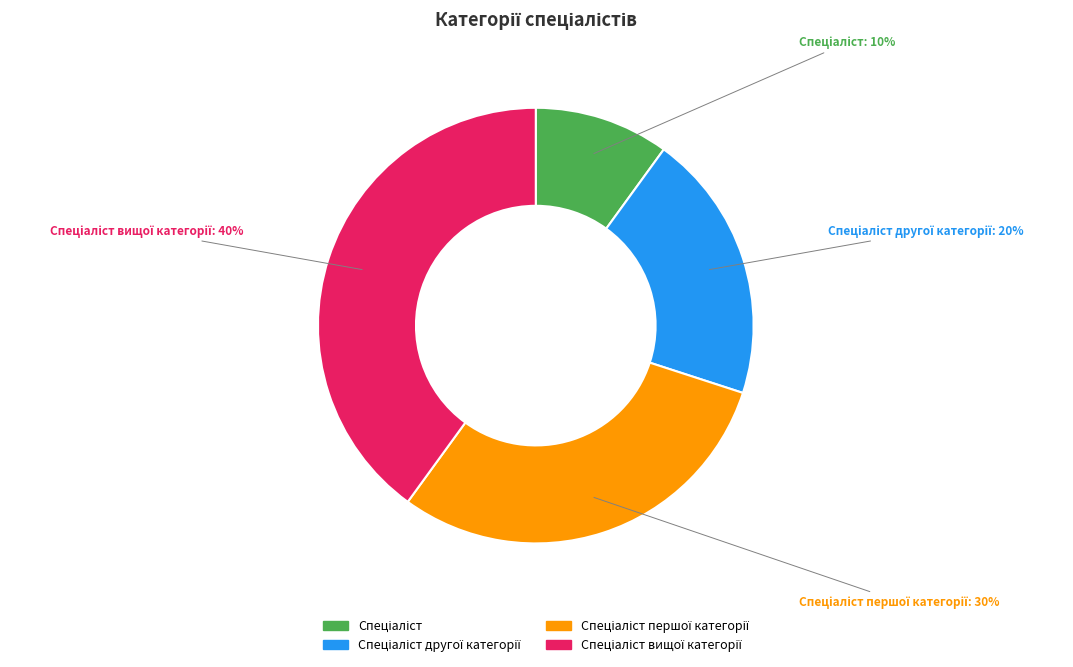

Count the number of slices in the pie.

4